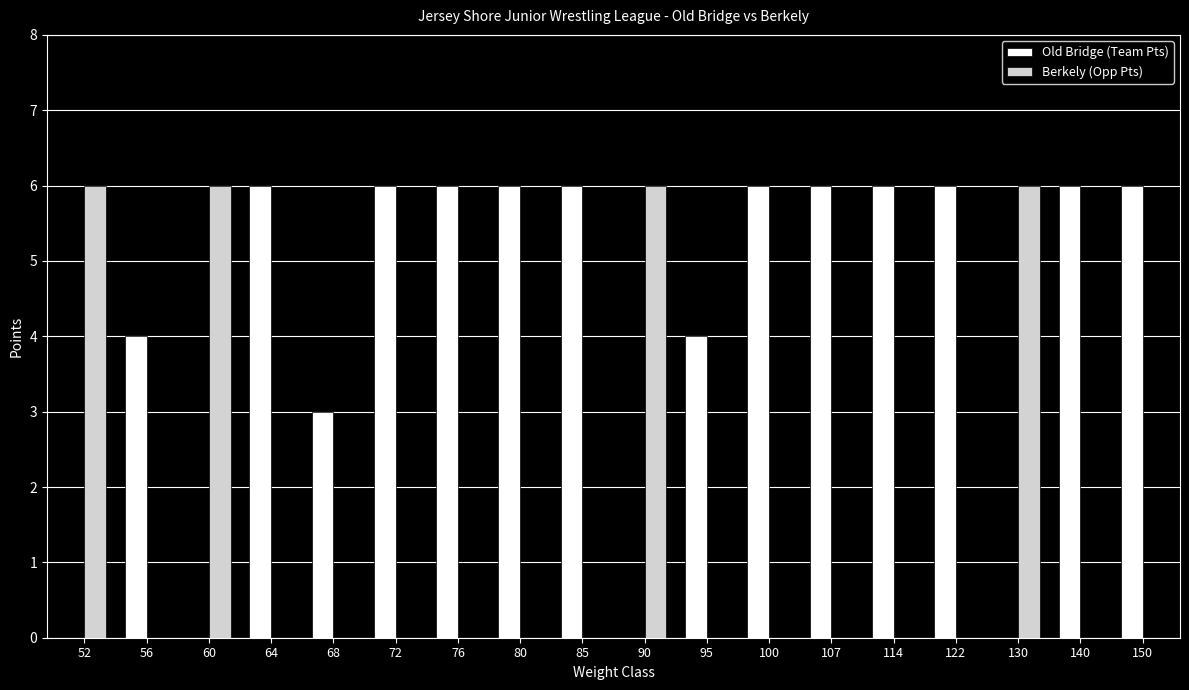

Reading left to right, what are all the values shown in this chart?

Old Bridge (Team Pts): 0	4	0	6	3	6	6	6	6	0	4	6	6	6	6	0	6	6
Berkely (Opp Pts): 6	0	6	0	0	0	0	0	0	6	0	0	0	0	0	6	0	0